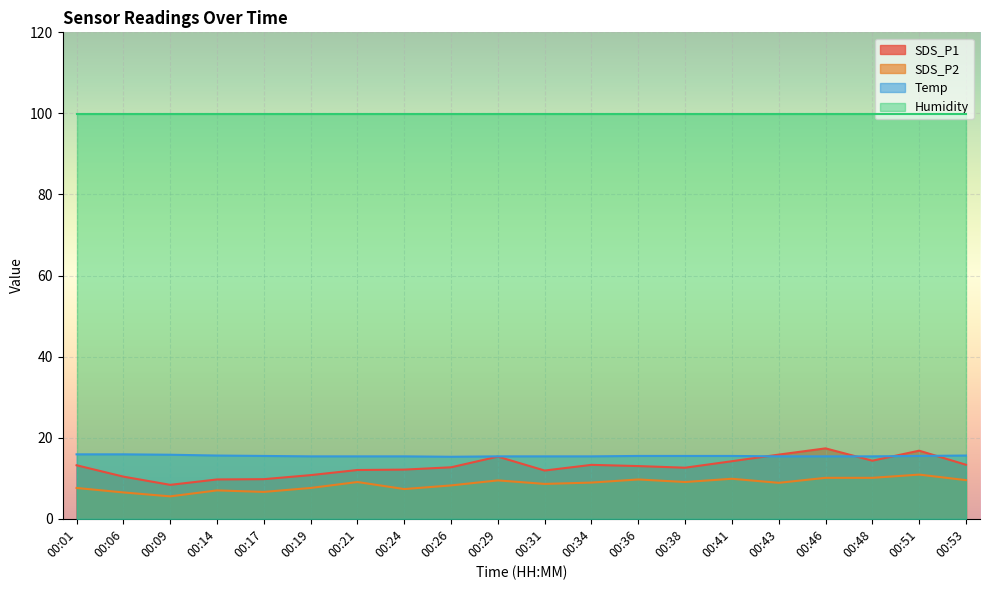

After their last crossing, which series has the higher values: Temp or SDS_P1?

Temp